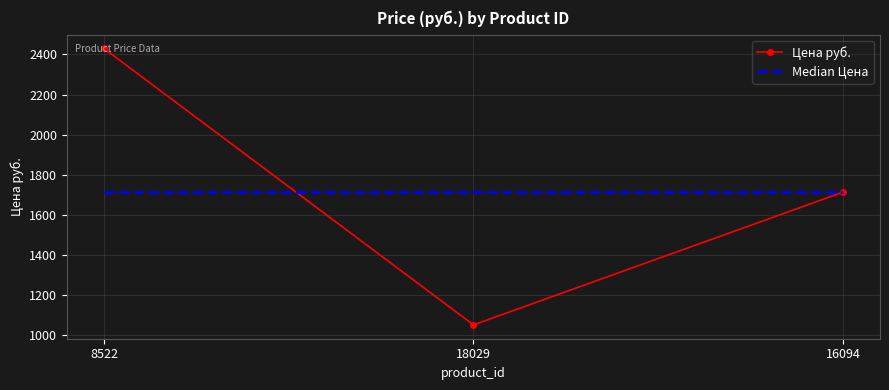

Rank the series by their maximum value, from lowest to highest.

Median Цена, Цена руб.